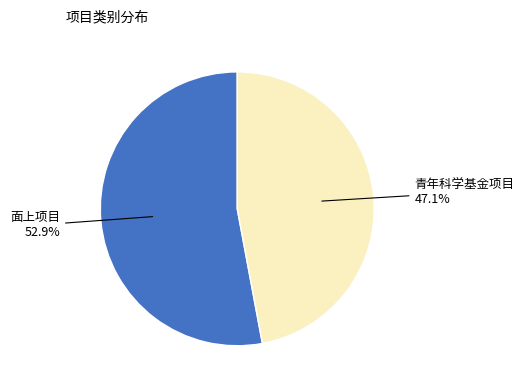

How many segments does this pie chart have?

2